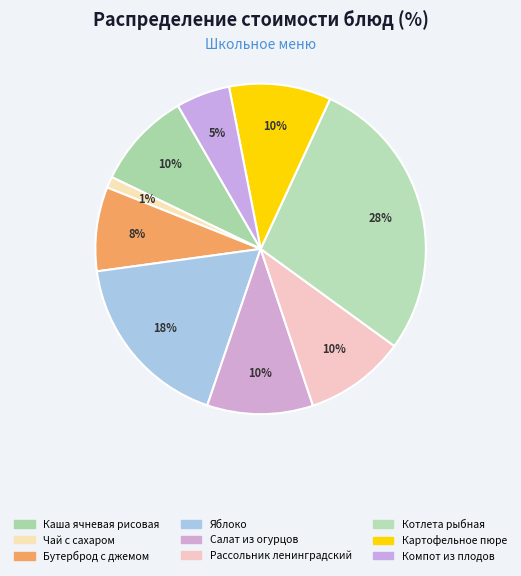

To the nearest percent, what is the difference between the largest and smallest slice percentages?

27%